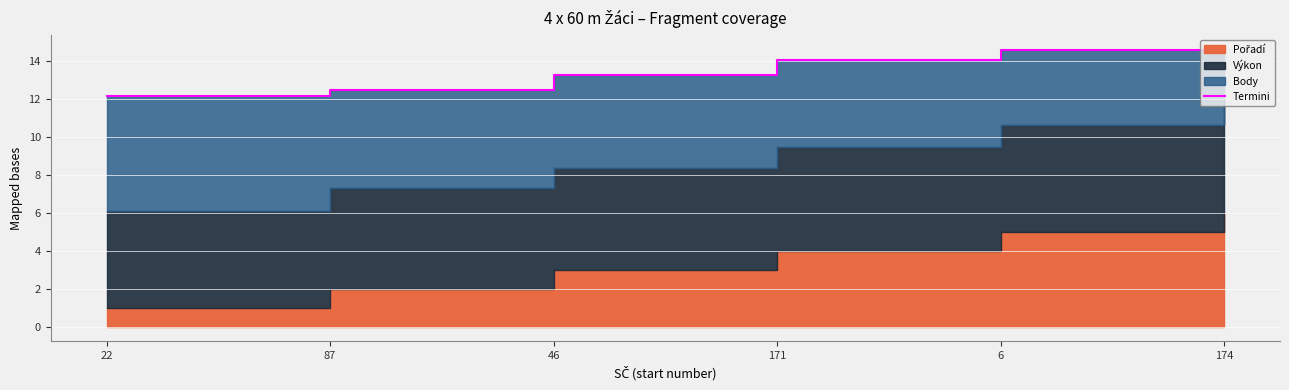

True or false: the data has more than 2 interior local peaks.

False